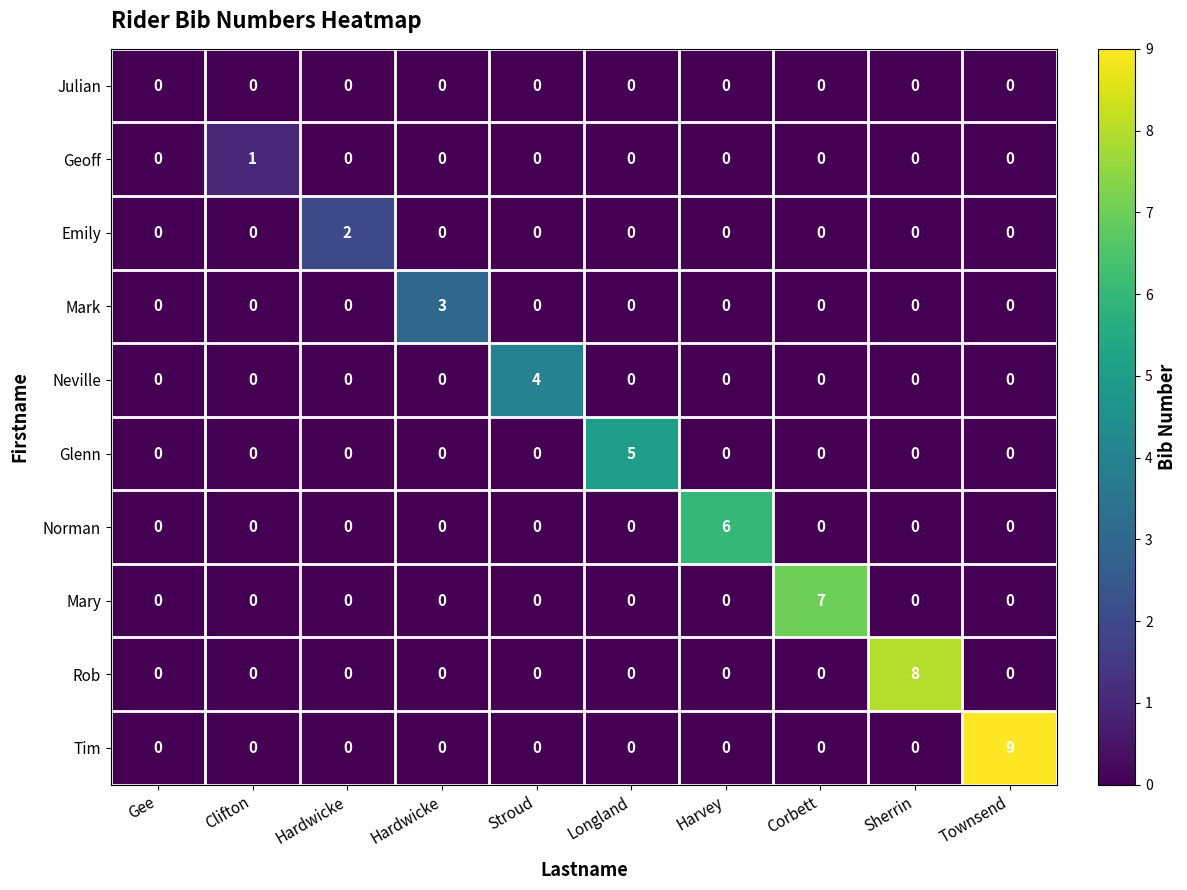

How many data points does each series have?

10